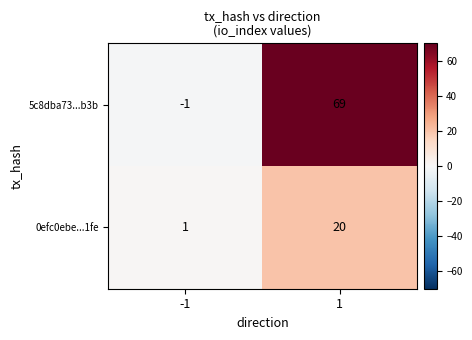

At 1, list the series in order from smallest to largest.

0efc0ebe...1fe, 5c8dba73...b3b